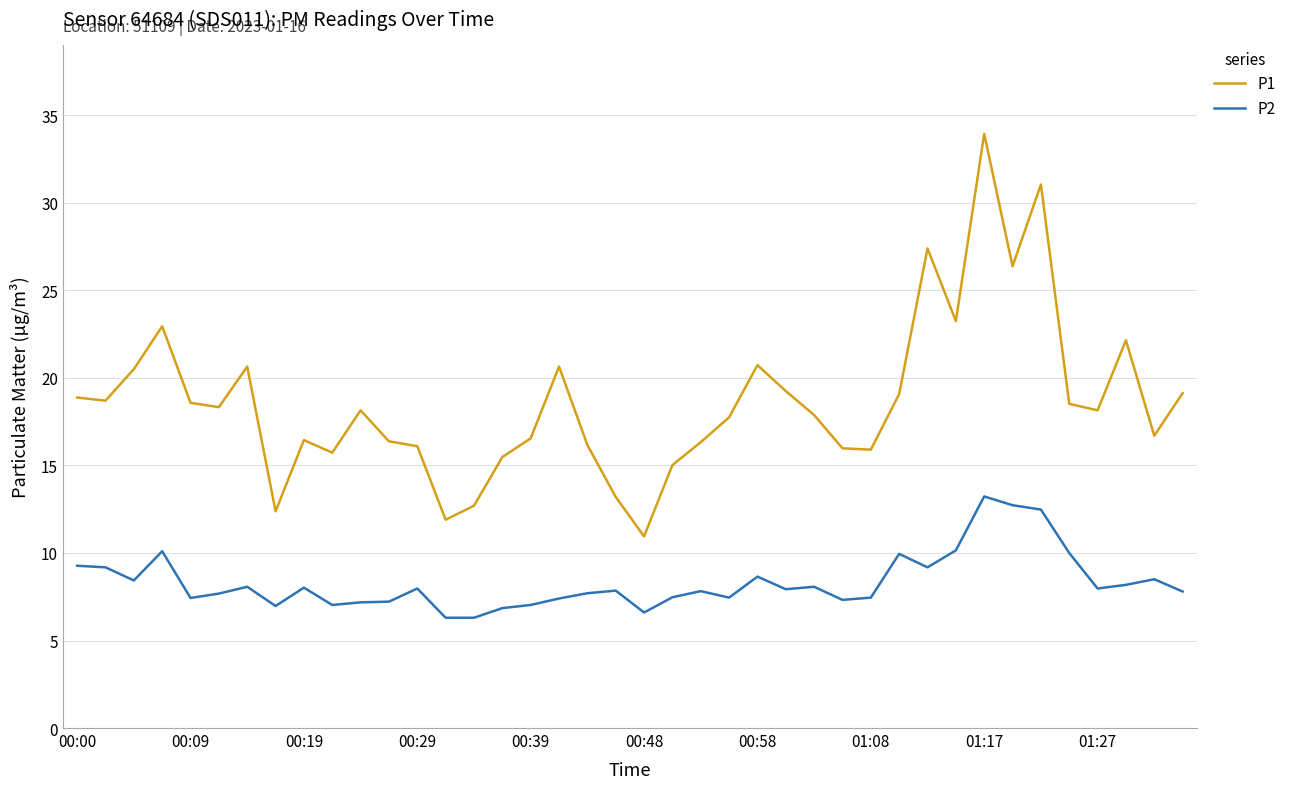

What is the maximum value shown in the chart?

34.0